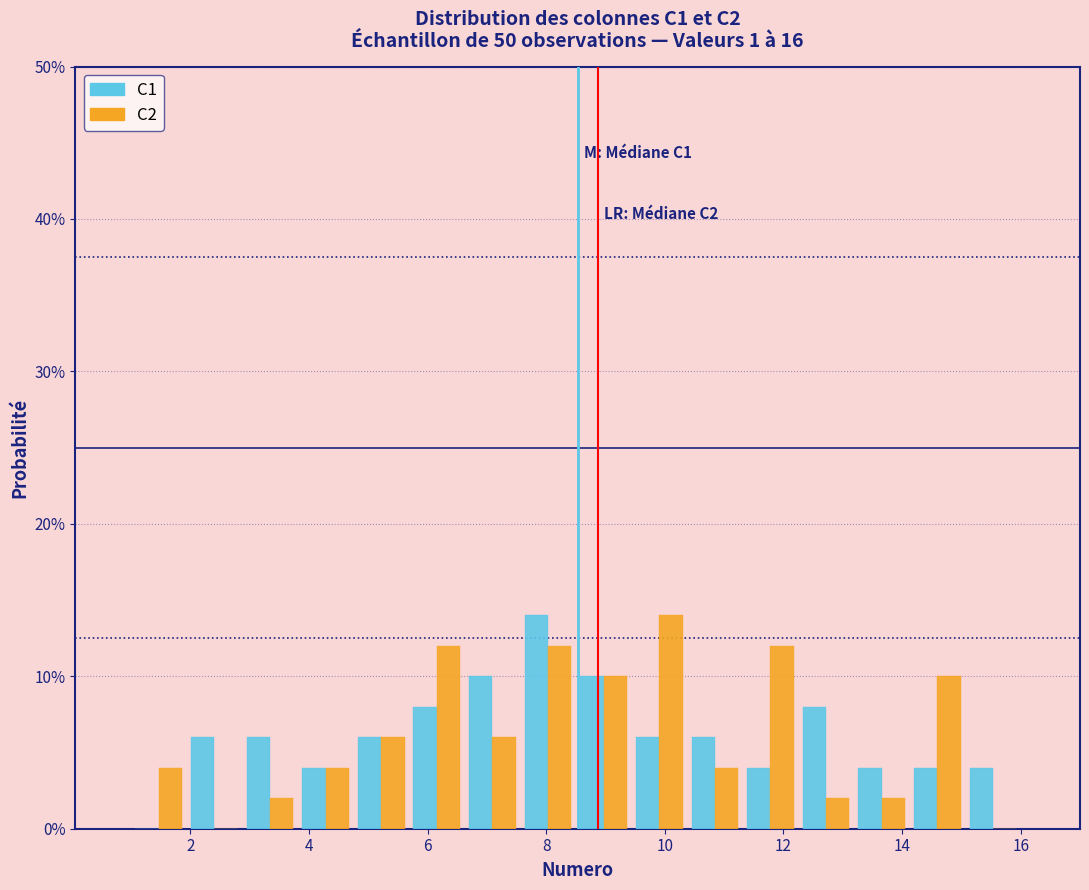

In the C2 series, which range on the x-axis has the tallest bar?

9.4 to 10.4